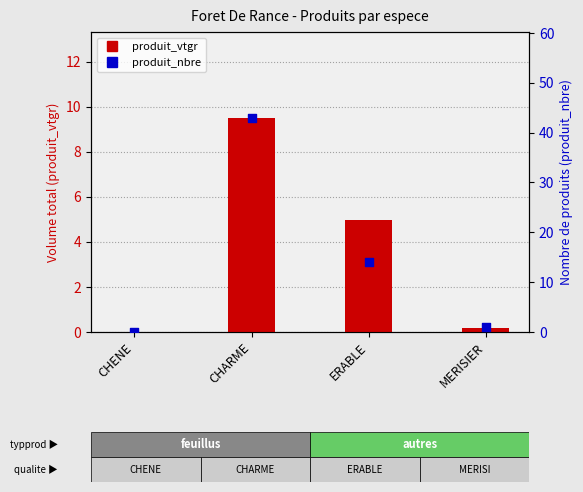

What is the total value across all series at MERISIER?

1.2